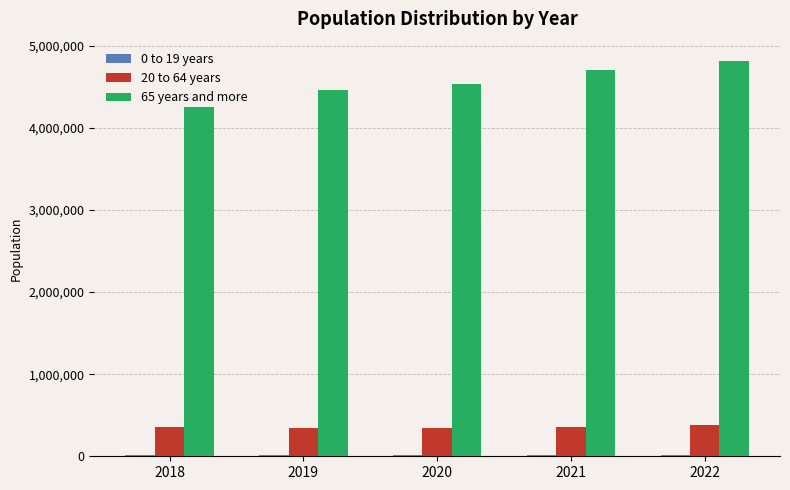

The value of 65 years and more at 2018 is 7631481. True or false?

False